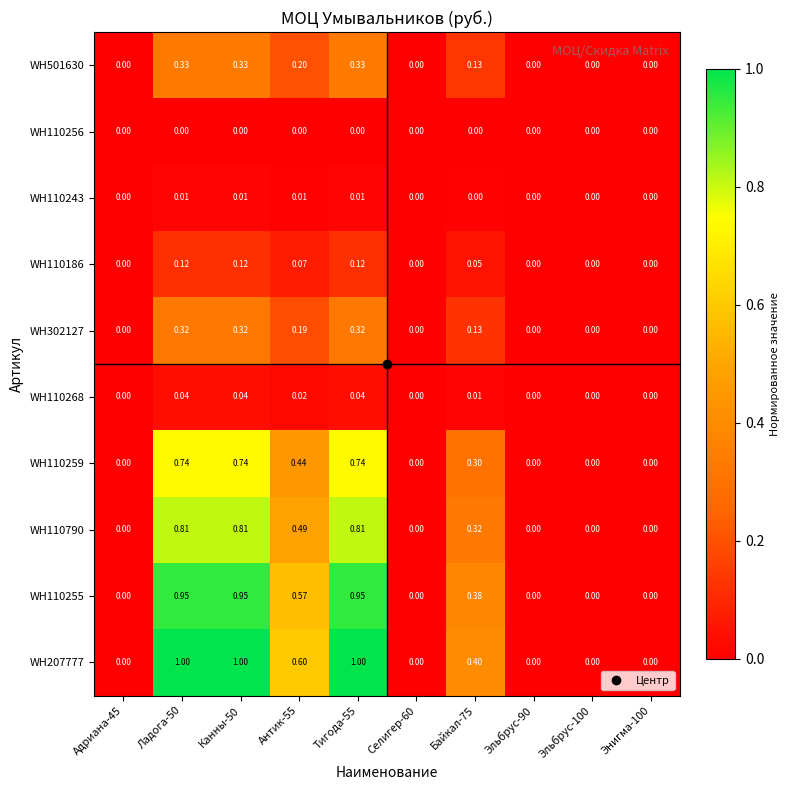

List the series in order of their peak value, highest first.

WH207777, WH110255, WH110790, WH110259, WH501630, WH302127, WH110186, WH110268, WH110243, WH110256